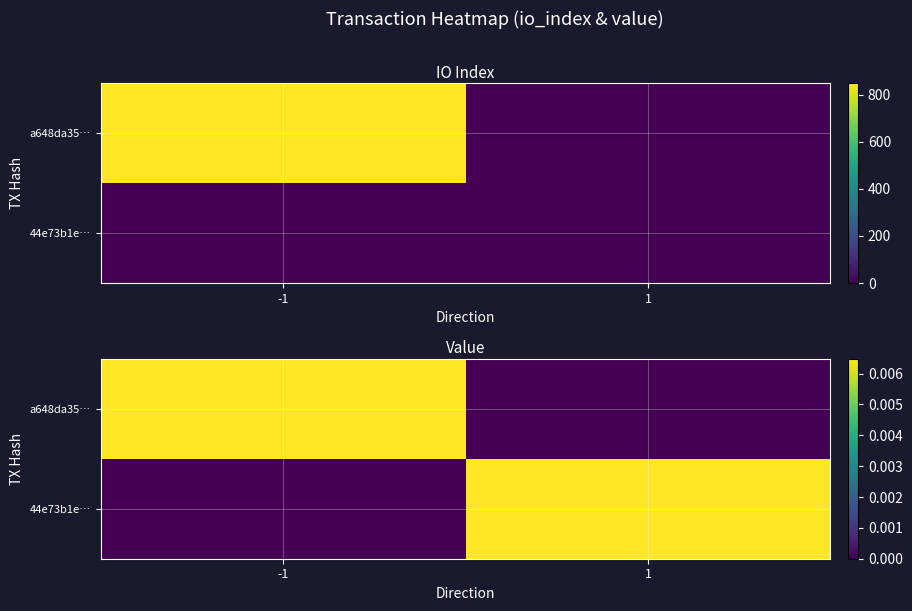

Which series has the largest range (max minus min)?

a648da35…